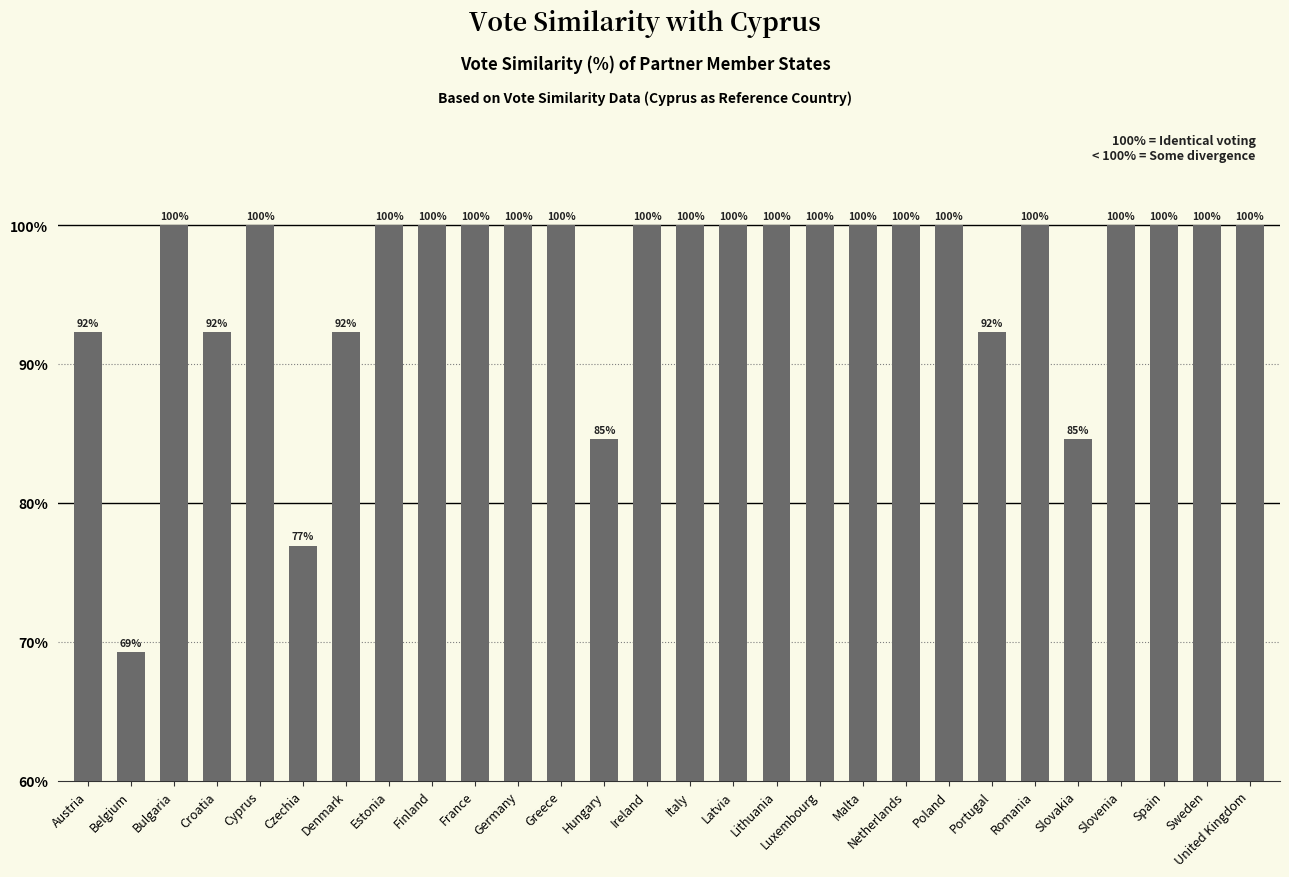

What is the label of the 23rd bar from the left?

Romania